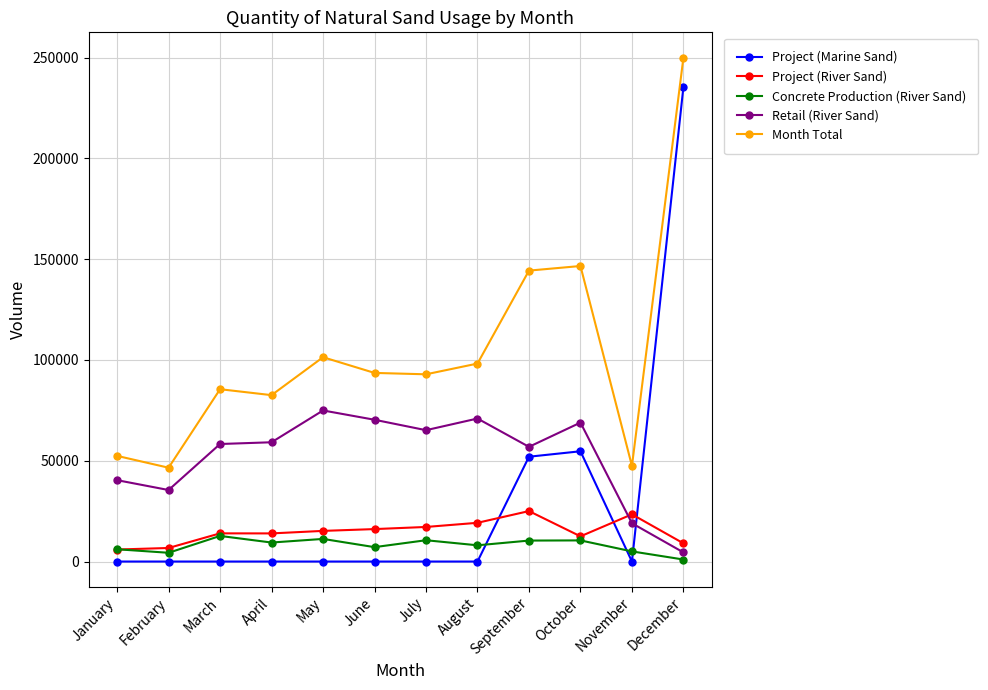

Is it true that Retail (River Sand) equals 47584 at October?

False